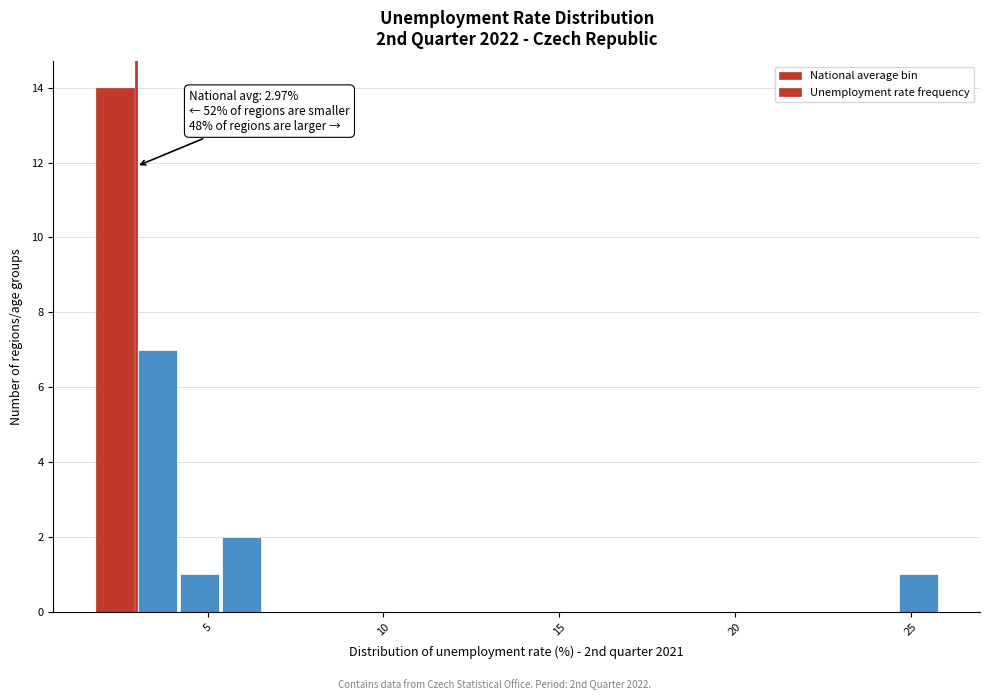

Around what value on the x-axis is the tallest bar? Give the approximate position of its centre, as read against the axis.

2.5